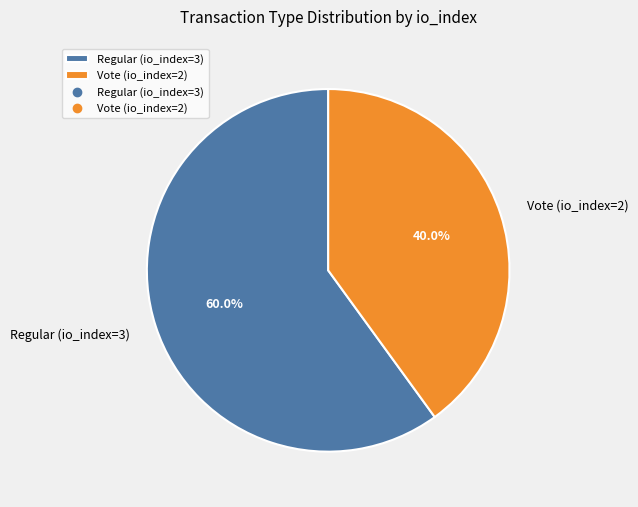

Count the number of slices in the pie.

2